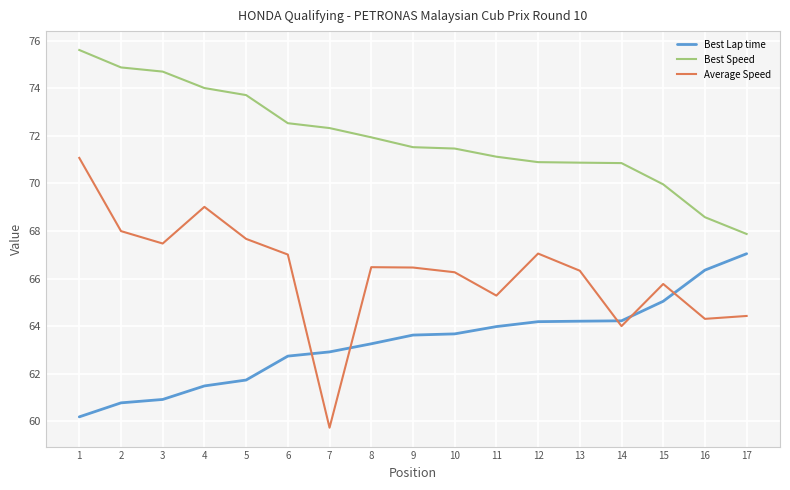

What is the approximate value of Best Lap time at 14?

64.2